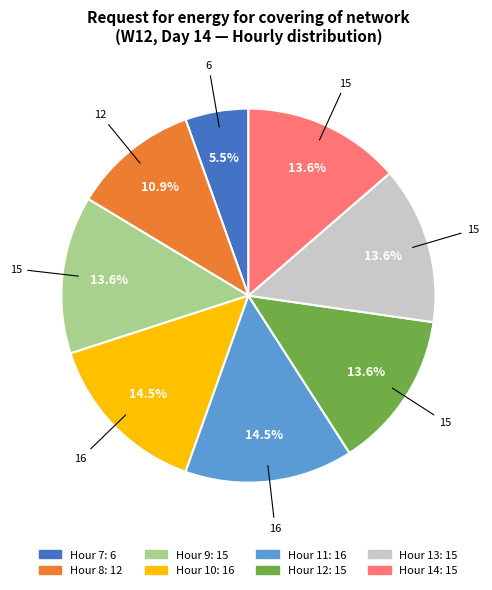

Is there a majority slice in this chart?

No